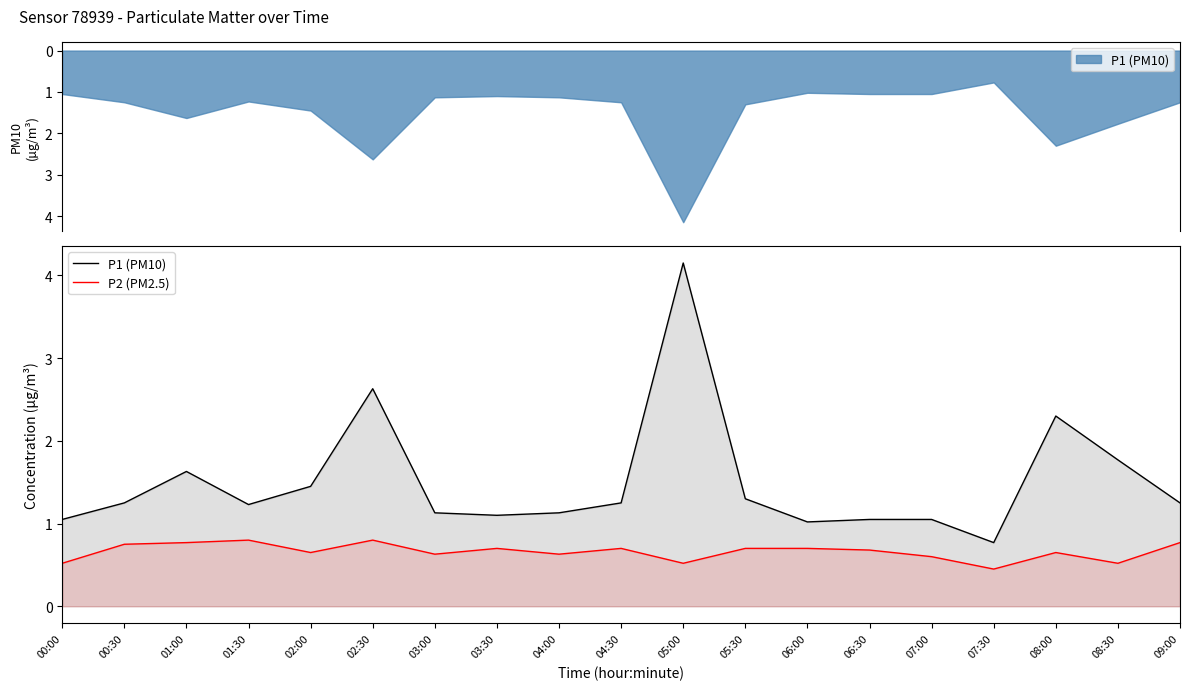

What is the label of the 5th point from the left?

02:00